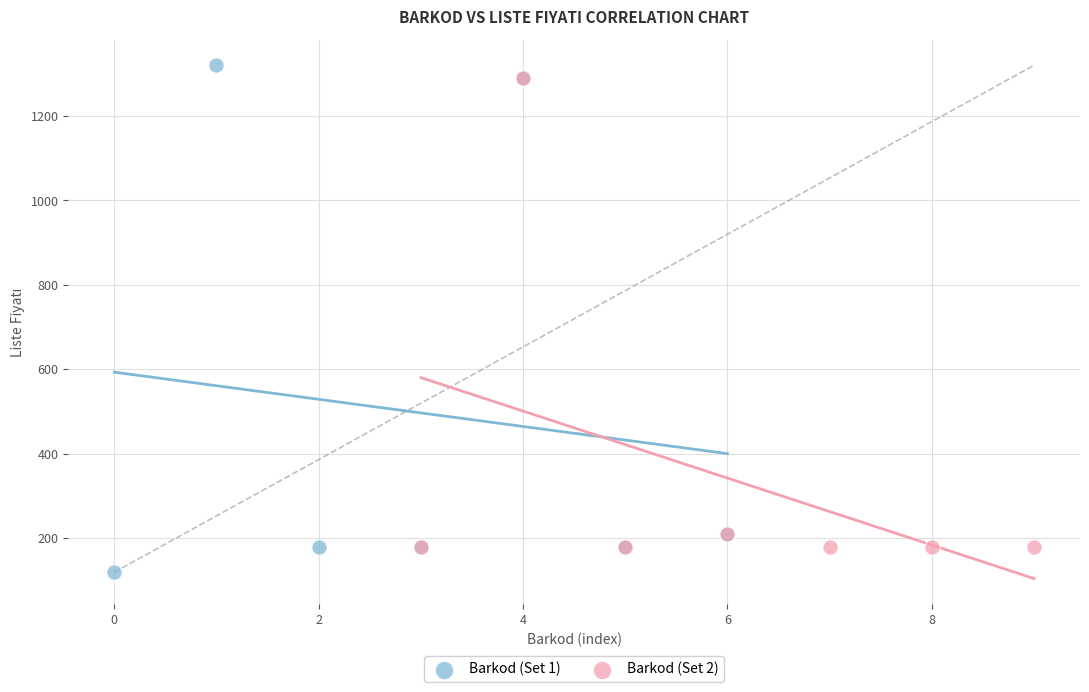

Which series reaches the minimum Y coordinate?

Barkod (Set 1)